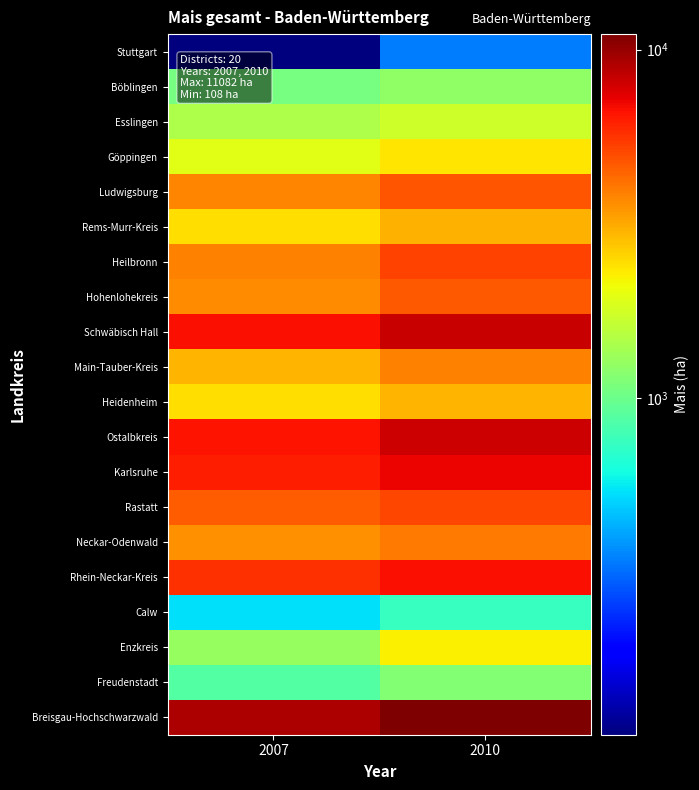

Count the number of categories in the chart.

2